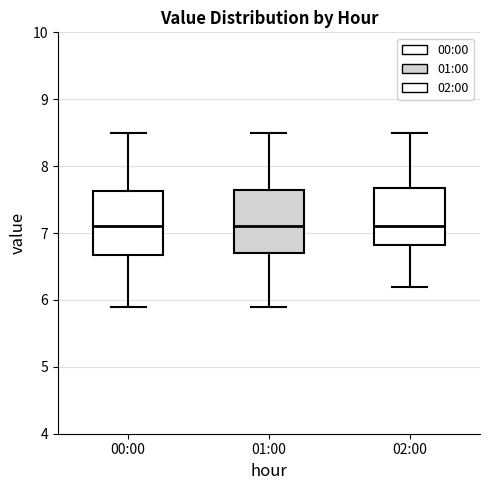

Reading left to right, transcribe this box plot: for each box, give where its median line is, the range the box spans, and where its two whiskers end, as read against the y-axis. The values are not printed on the chart, so give them approximately, as read against the axis.

00:00: median 7.1, box 6.7 to 7.6, whiskers 5.9 to 8.5
01:00: median 7.1, box 6.7 to 7.7, whiskers 5.9 to 8.5
02:00: median 7.1, box 6.8 to 7.7, whiskers 6.2 to 8.5